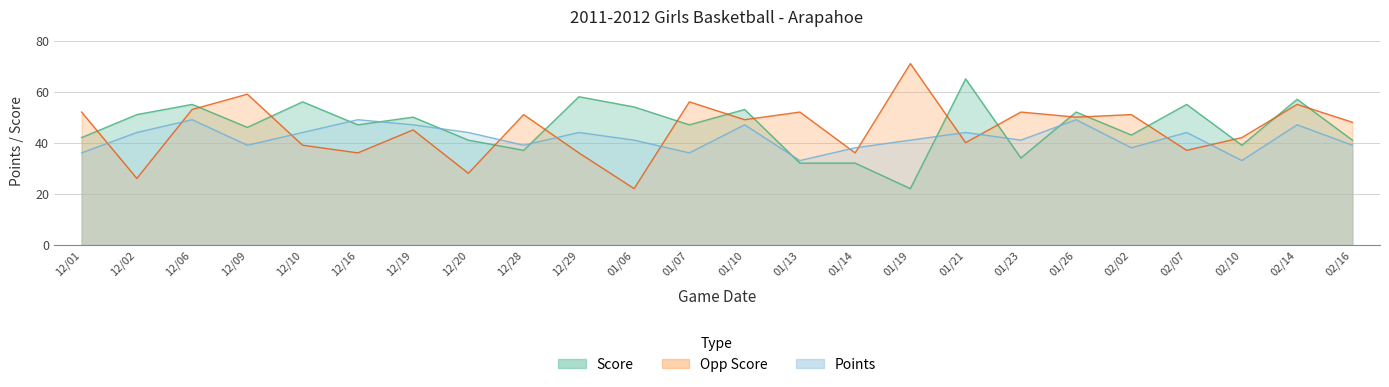

What is the label of the 3rd point from the right?

02/10